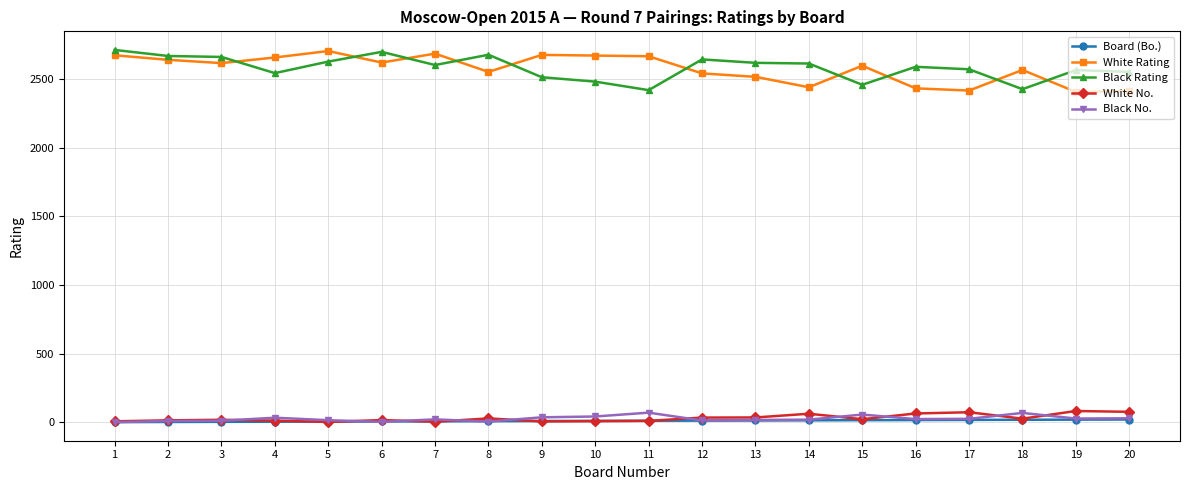

True or false: White Rating and Black No. cross at least once.

False